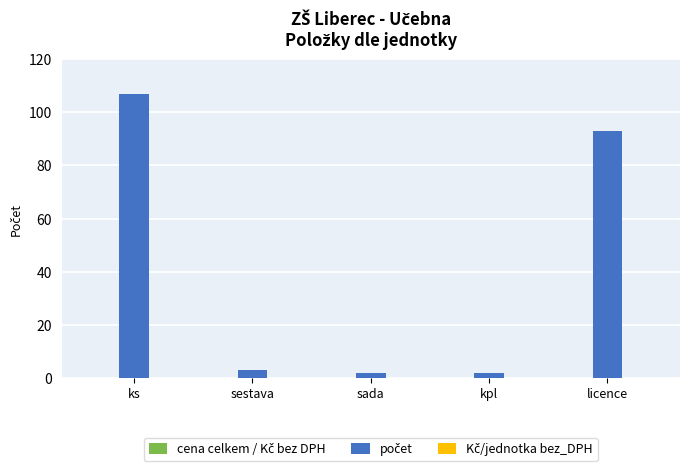

Count the number of categories in the chart.

5